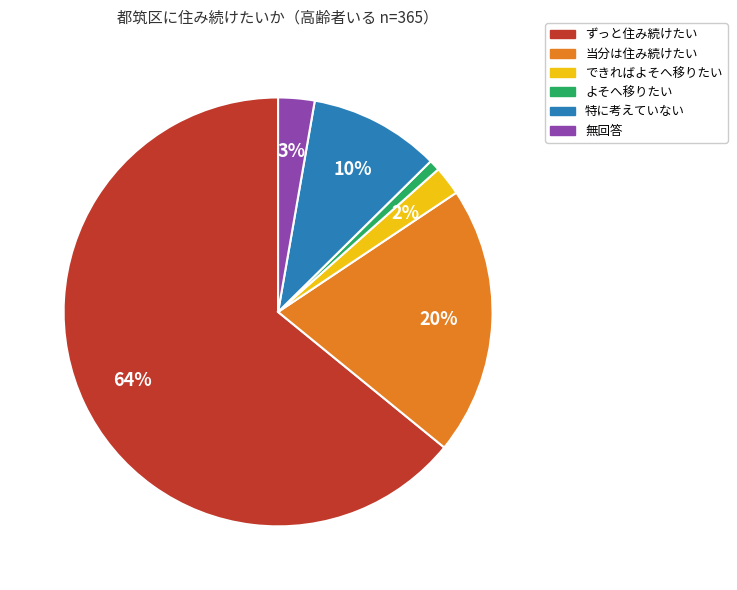

Is there a majority slice in this chart?

Yes